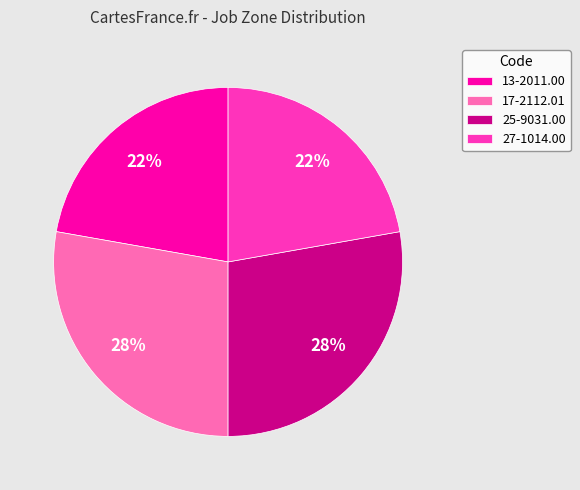

To the nearest percent, what is the combined percentage of 25-9031.00 and 17-2112.01?

56%